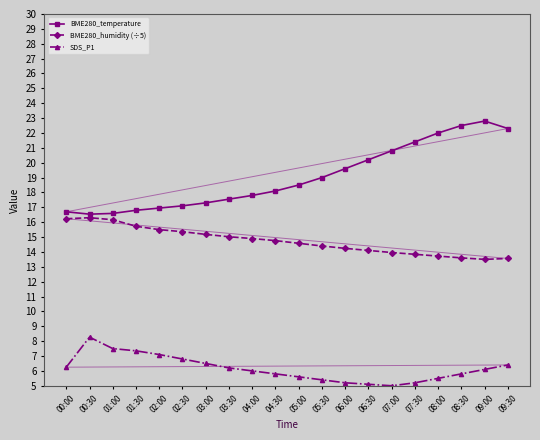

Is the value of BME280_temperature at 08:30 greater than the value of BME280_humidity (÷5) at 09:00?

Yes